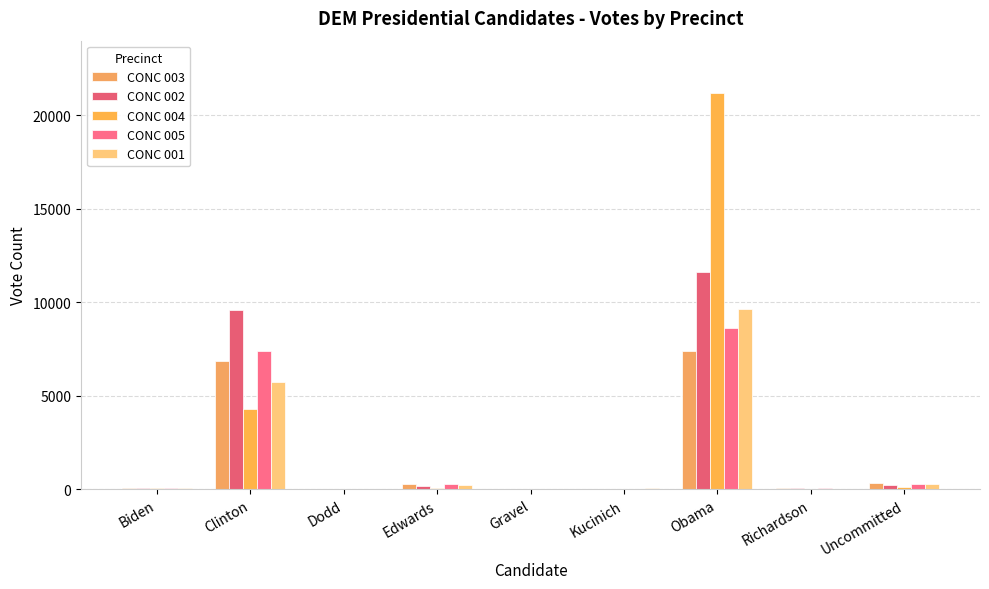

Reading left to right, extract all data points from this chart.

CONC 003: 92	6848	23	283	22	43	7410	49	313
CONC 002: 84	9613	14	160	15	25	11625	55	211
CONC 004: 50	4284	10	71	10	21	21188	24	102
CONC 005: 93	7406	14	286	18	42	8604	60	302
CONC 001: 71	5747	19	248	14	53	9627	43	271